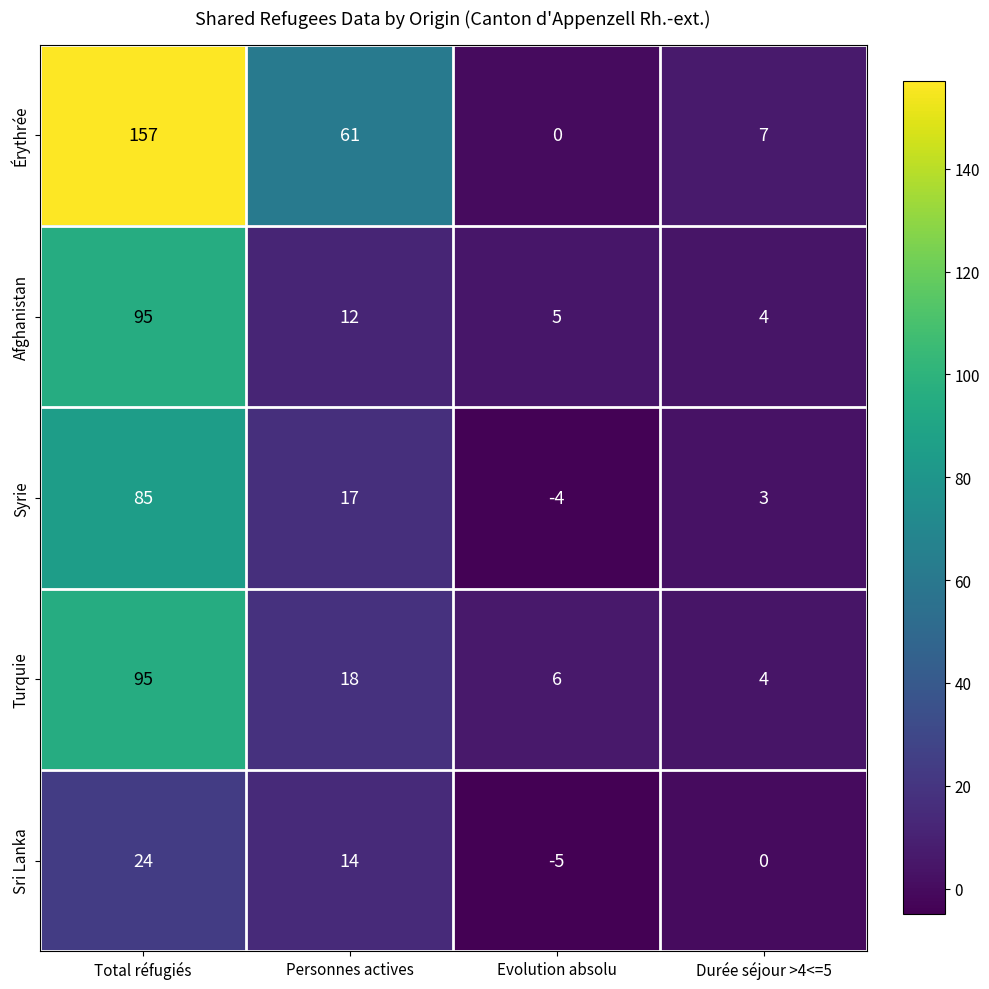

At which category is the sum across all series the highest?

Total réfugiés